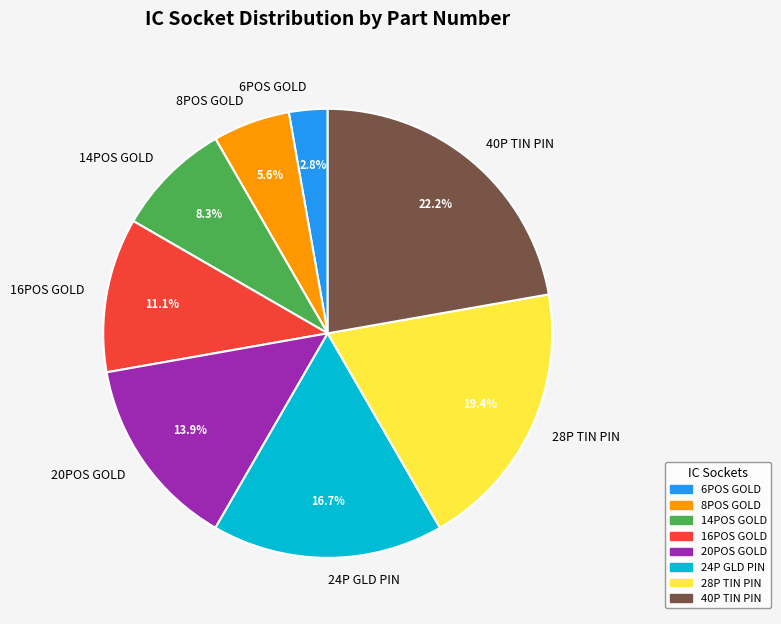

To the nearest percent, what is the difference between the largest and smallest slice percentages?

19%